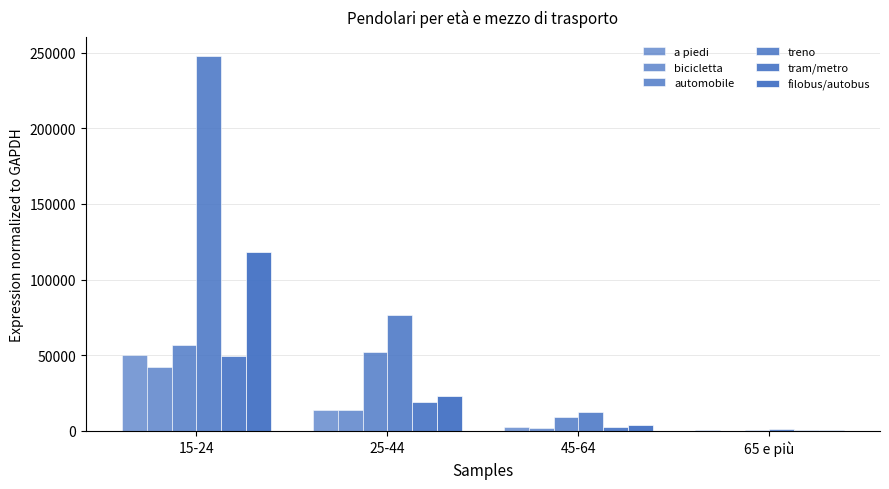

Reading left to right, extract all data points from this chart.

a piedi: 15-24=50058.7	25-44=14116.8	45-64=2805.8	65 e più=349.7
bicicletta: 15-24=42189.4	25-44=13711.5	45-64=1681.4	65 e più=279.8
automobile: 15-24=57055.9	25-44=52021.9	45-64=9141.5	65 e più=329.3
treno: 15-24=247887.0	25-44=76504.3	45-64=12778.0	65 e più=1297.0
tram/metro: 15-24=49283.0	25-44=19347.3	45-64=2519.3	65 e più=462.1
filobus/autobus: 15-24=118046.0	25-44=23186.7	45-64=3633.0	65 e più=417.2